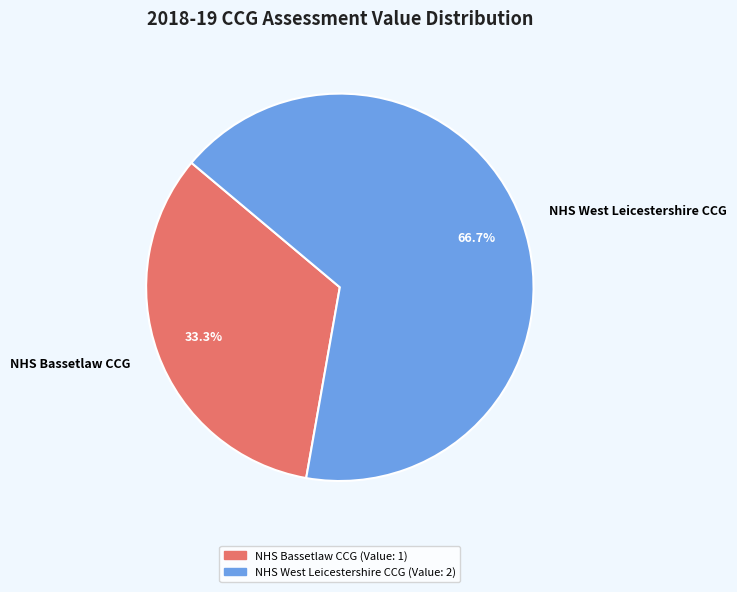

Is there a majority slice in this chart?

Yes